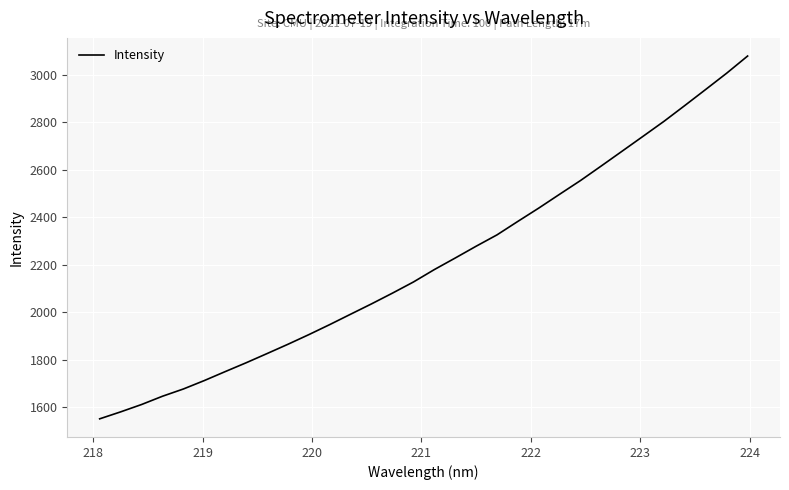

What is the maximum value shown in the chart?

3079.1